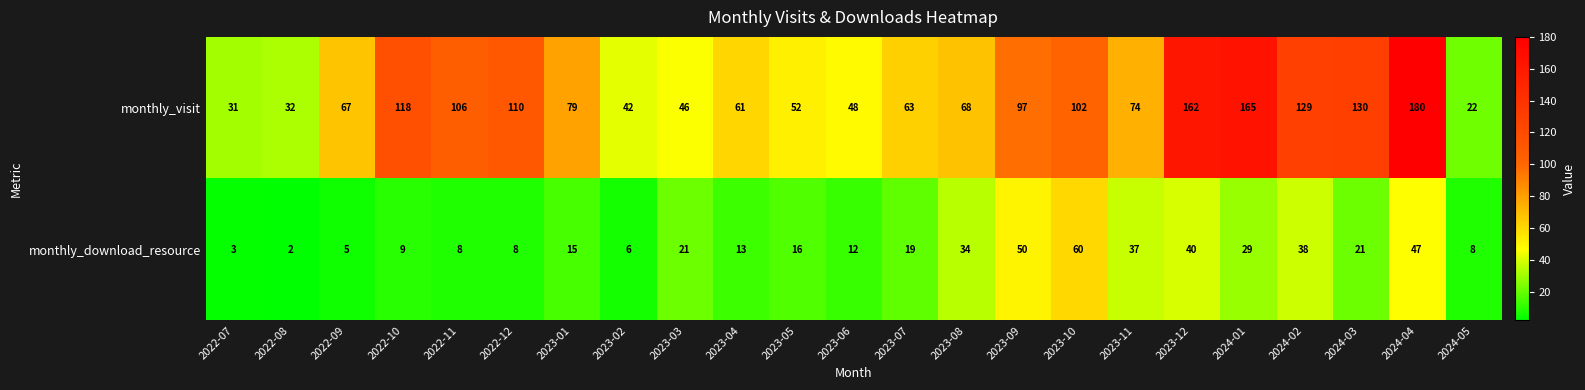

Which label corresponds to the smallest value in the chart?

2022-08